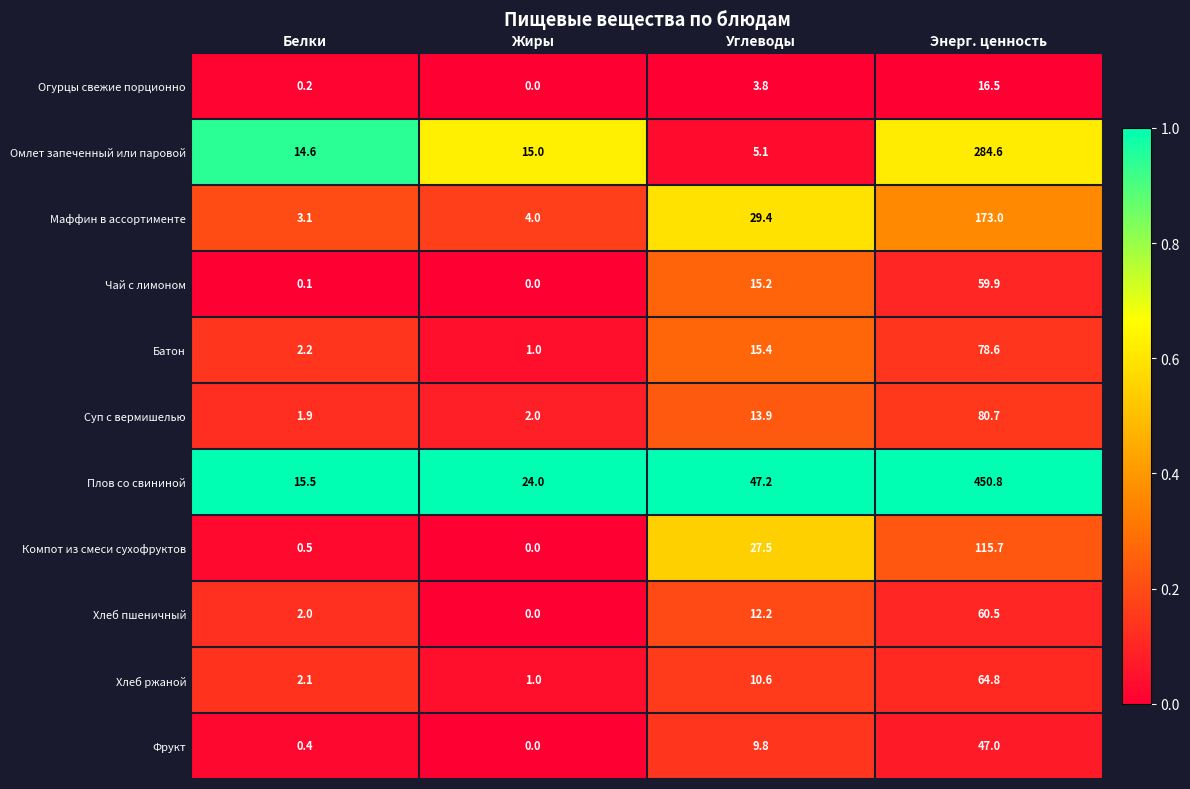

What is the greatest value displayed?

450.8